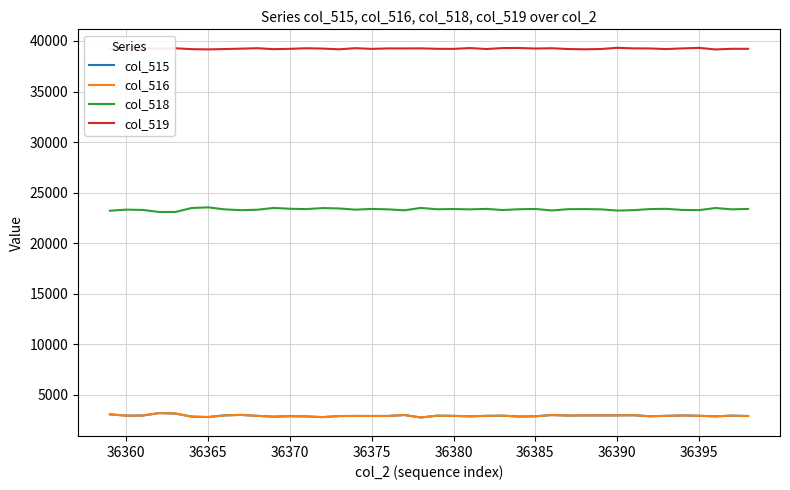

True or false: col_515 and col_518 intersect in this chart.

False